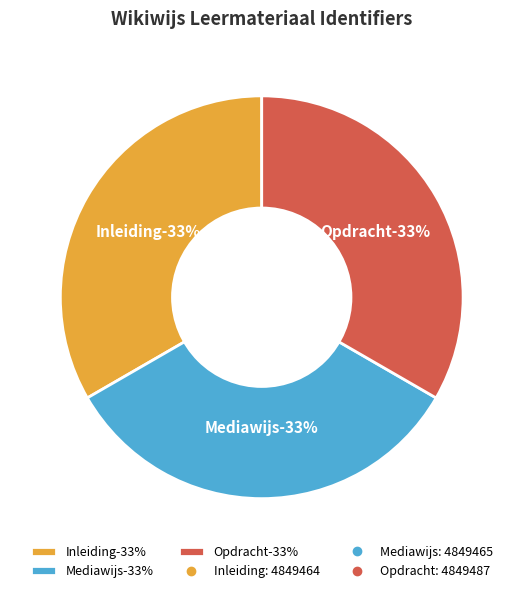

Does Inleiding account for over 50% of the chart?

No